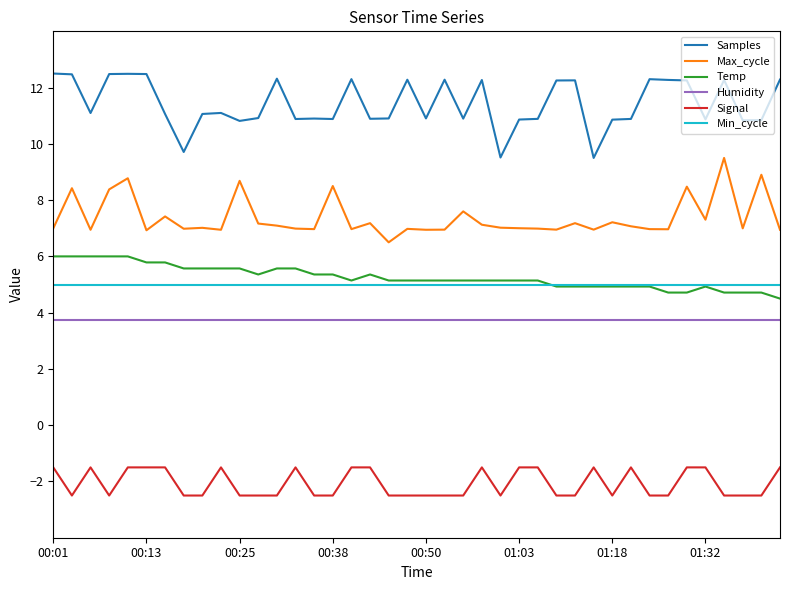

What is the average value of the Min_cycle series?

5.0